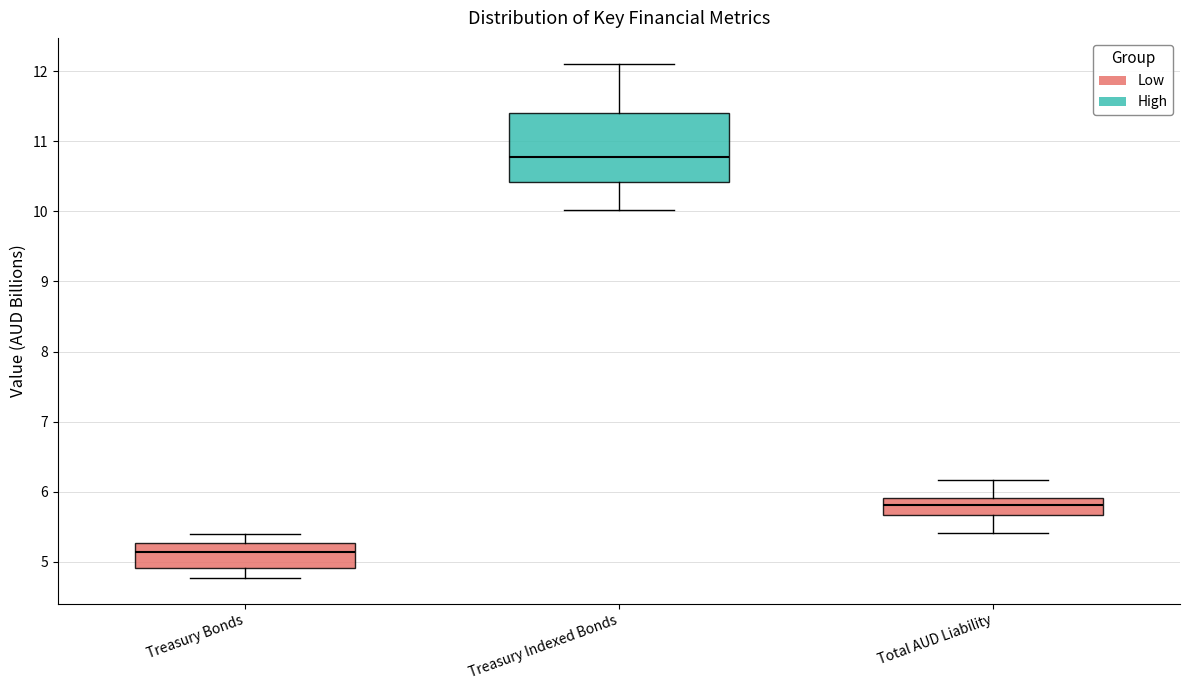

Which box has the lowest median line?

Treasury Bonds